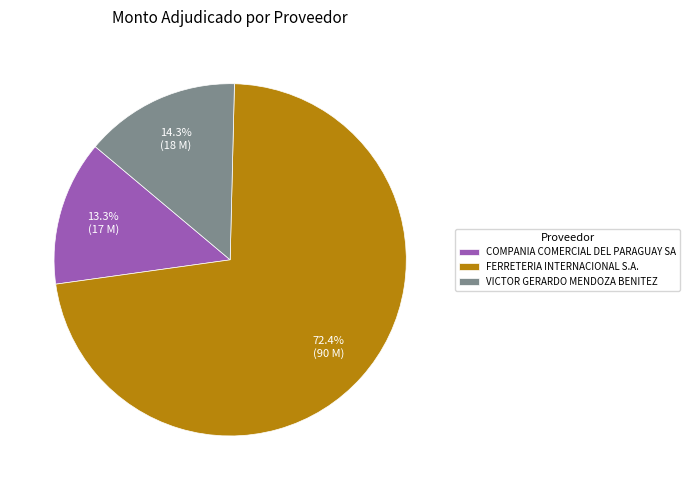

What percentage is NOT represented by FERRETERIA INTERNACIONAL S.A.?

27.6%